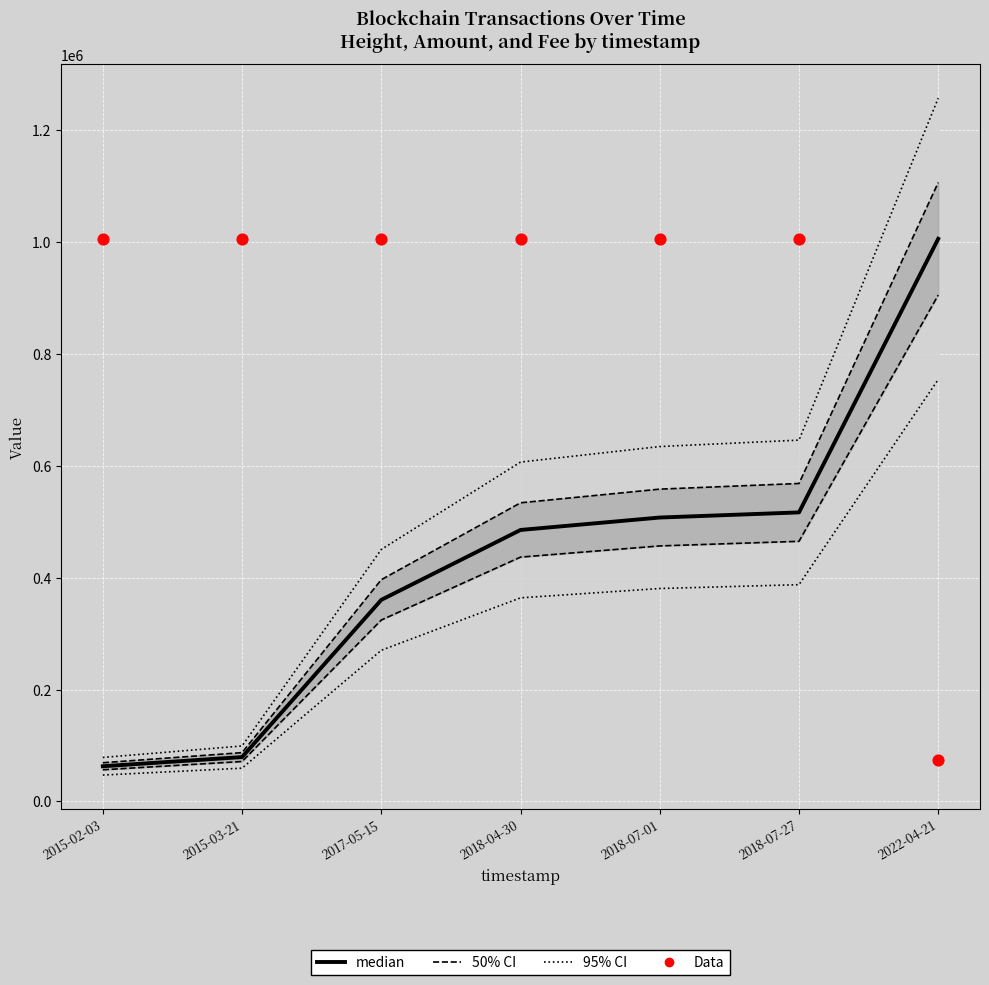

Is the value of median at 2015-03-21 greater than the value of 50% CI at 2017-05-15?

No